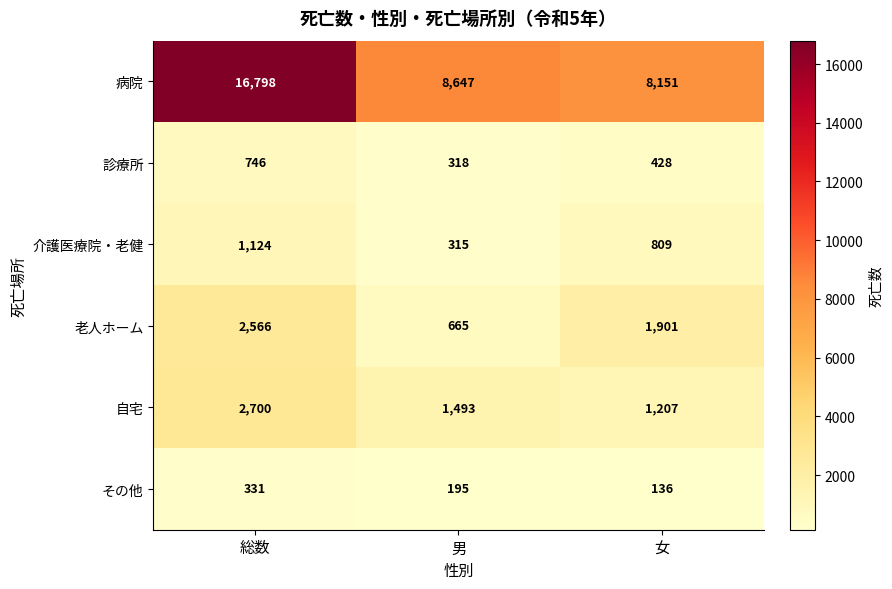

How many series are shown in this chart?

6